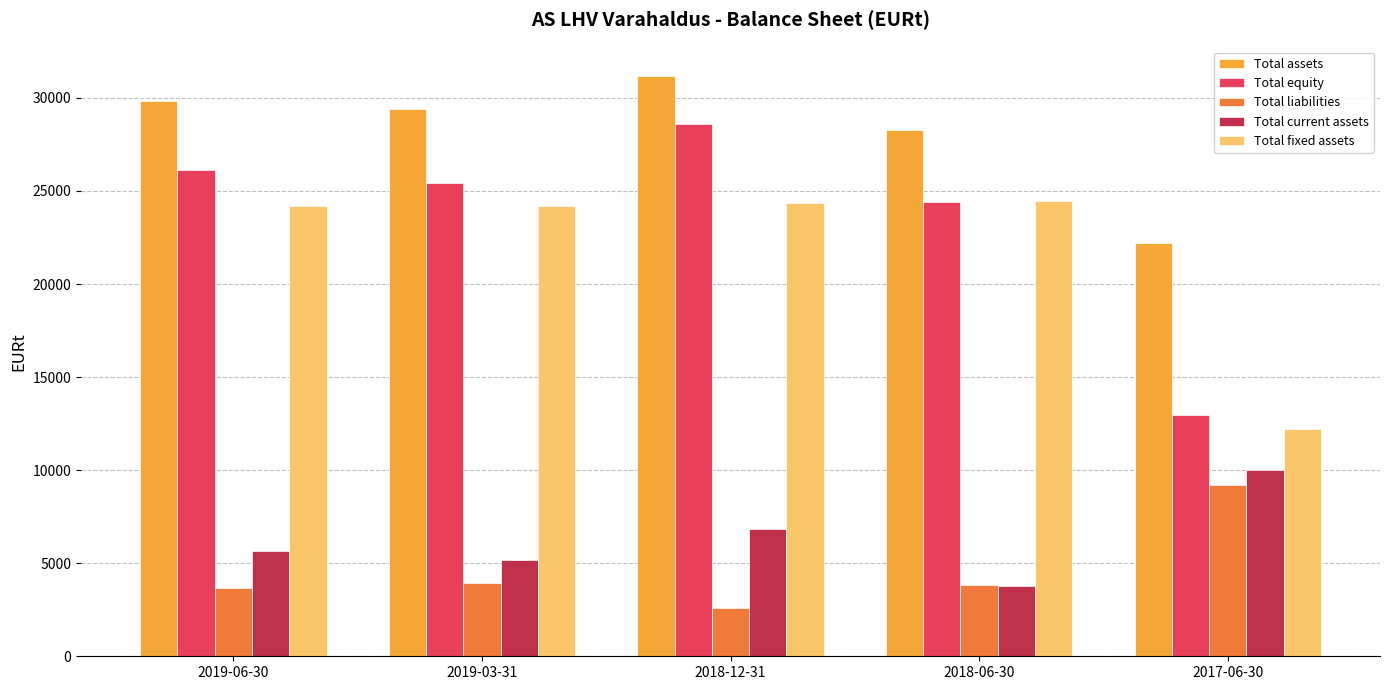

What are all the series names shown in the legend?

Total assets, Total equity, Total liabilities, Total current assets, Total fixed assets